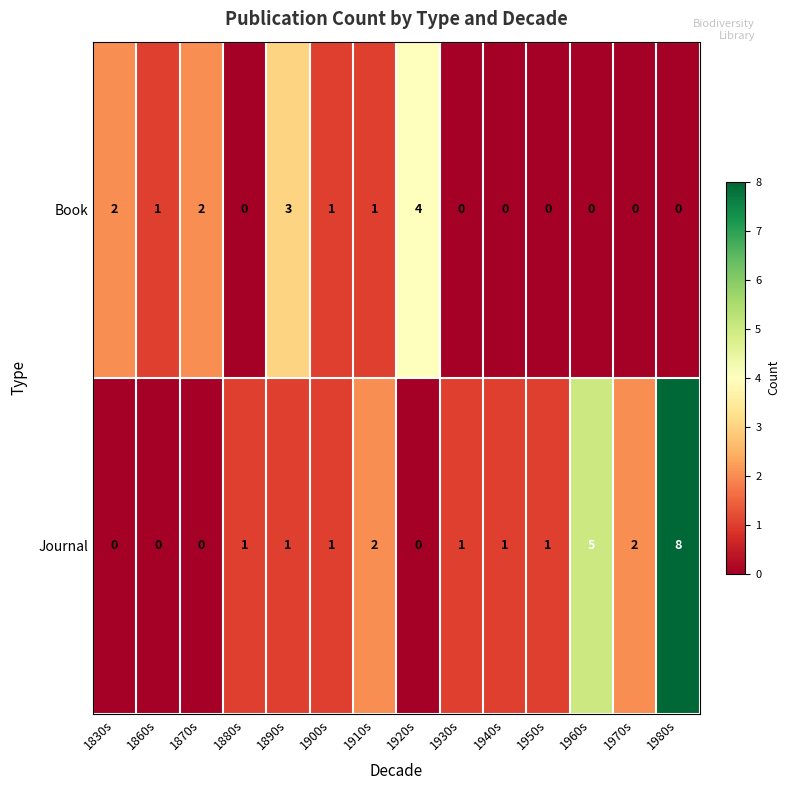

Which series has the largest total across all categories?

Journal